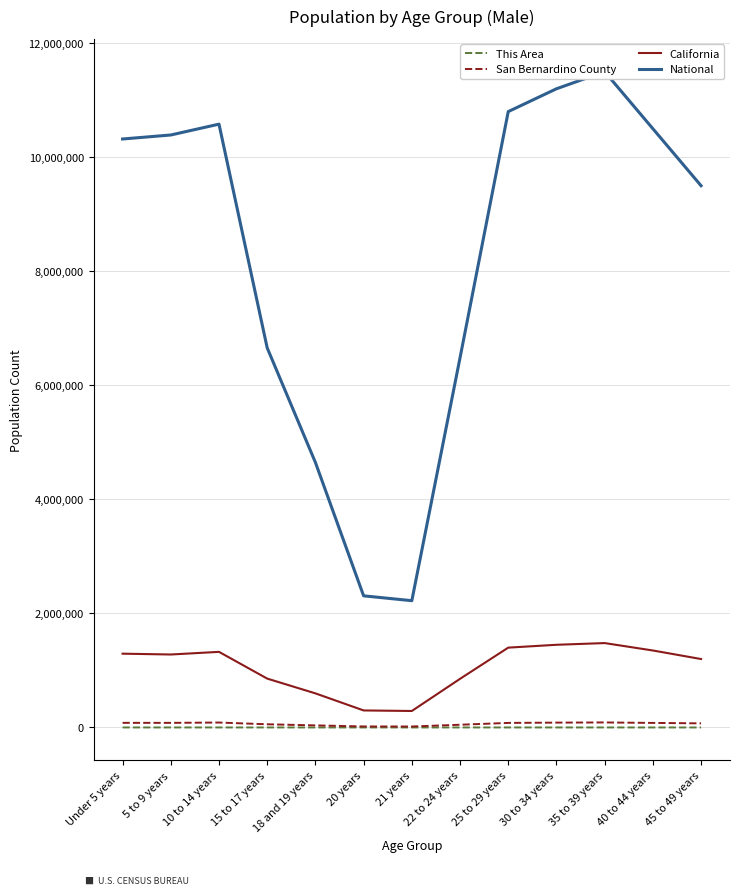

In San Bernardino County, how many points are lower than both neighbors (excluding endpoints)?

2